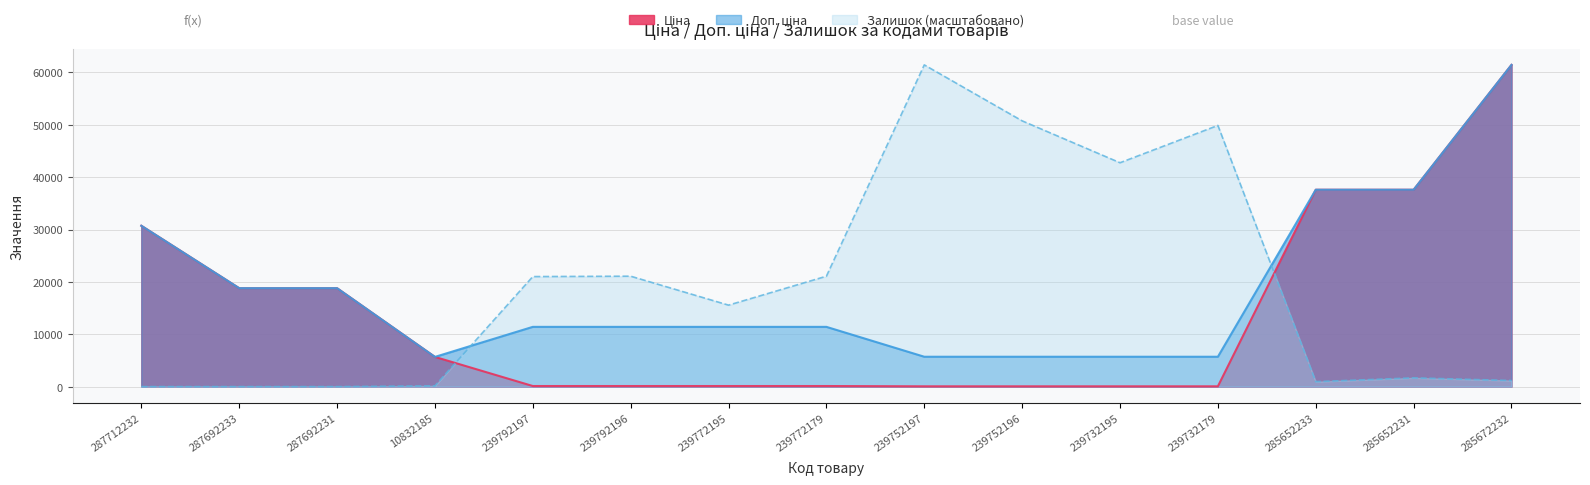

Which category has the lowest value in the Ціна series?

239752197